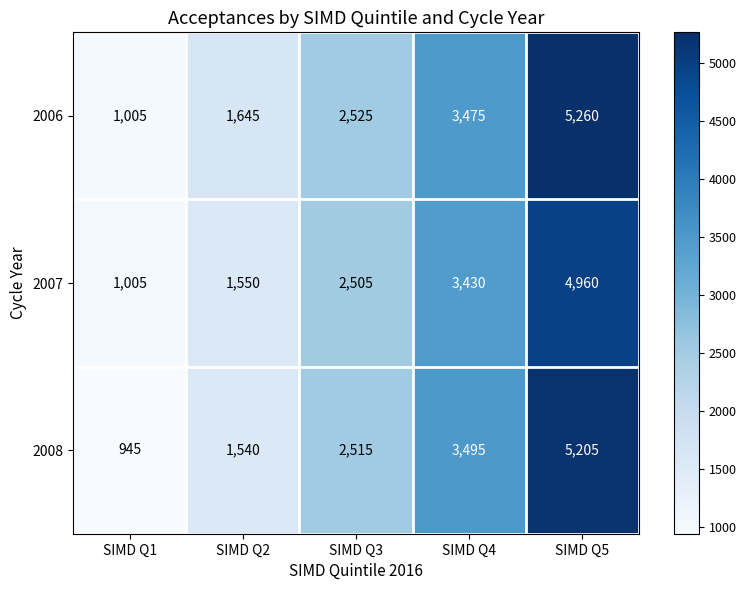

Which series has the largest total across all categories?

2006